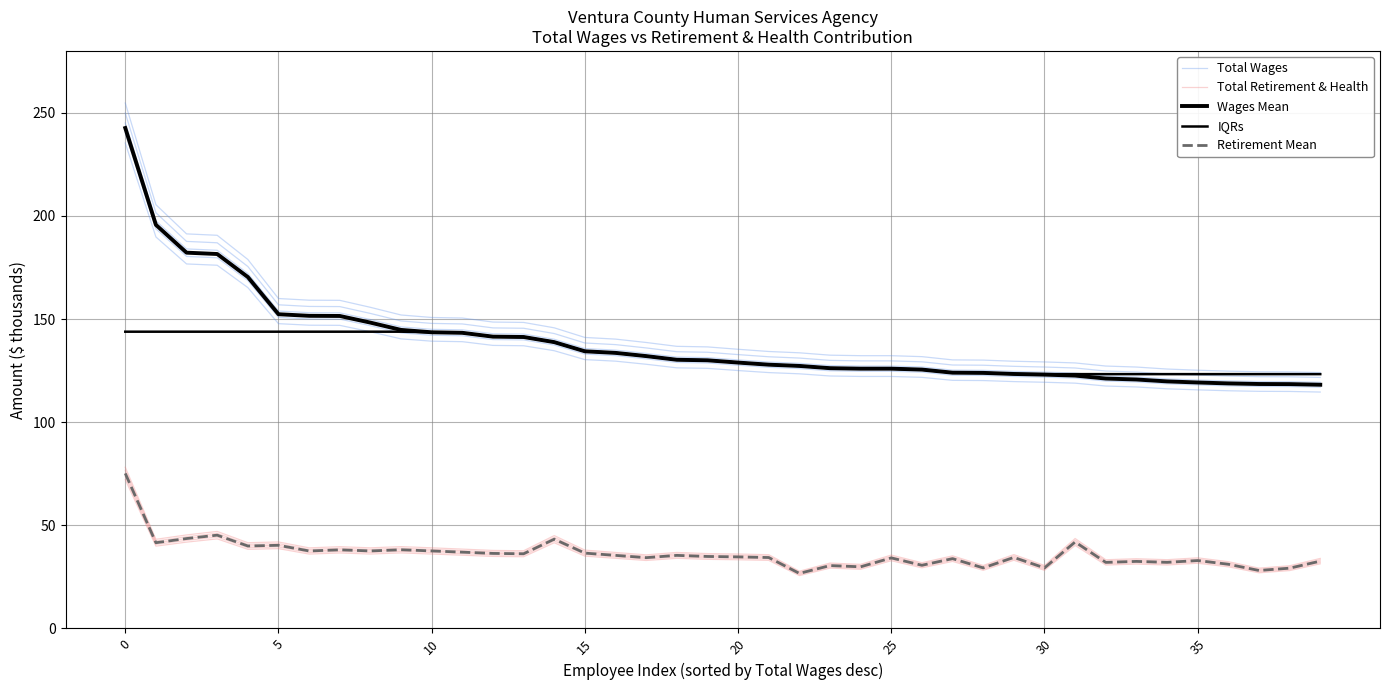

True or false: Retirement Mean has more than 0 interior local peaks.

True